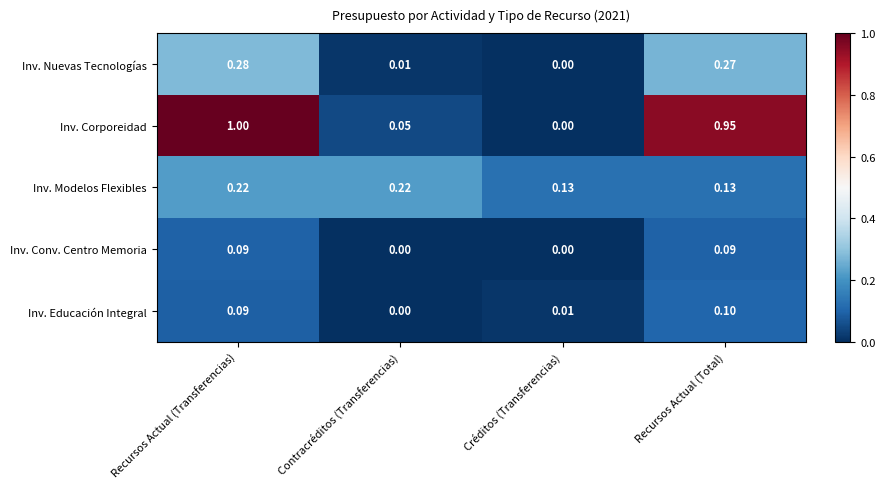

Which label corresponds to the largest value in the chart?

Recursos Actual (Transferencias)